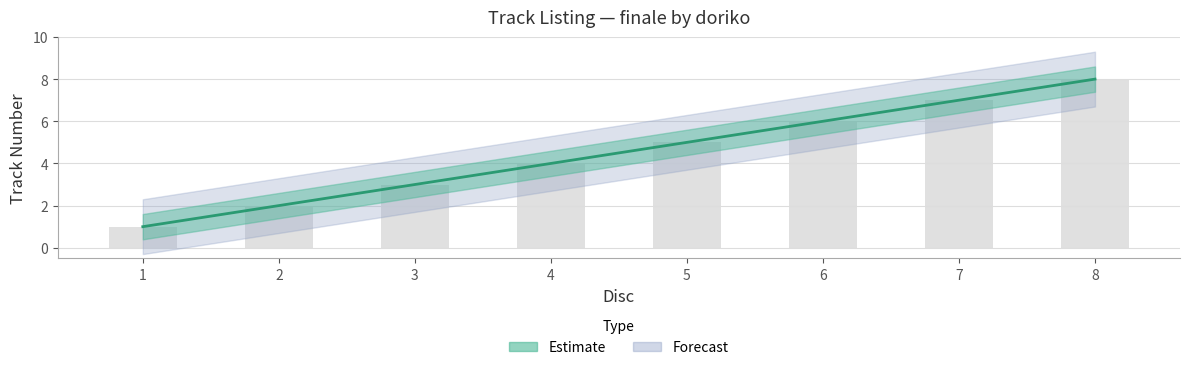

Reading left to right, list all the values displayed in this chart.

1=1	2=2	3=3	4=4	5=5	6=6	7=7	8=8